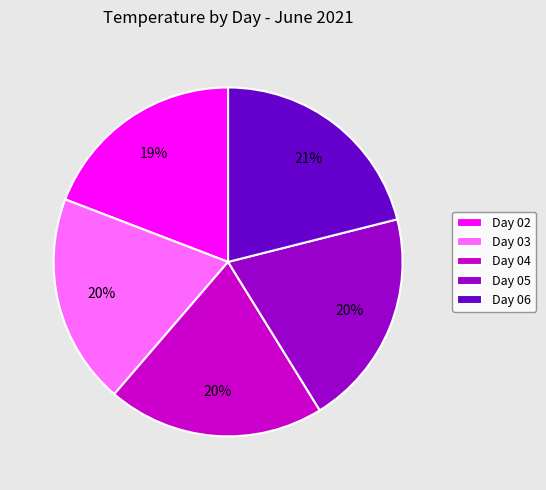

Does any single category account for the majority?

No